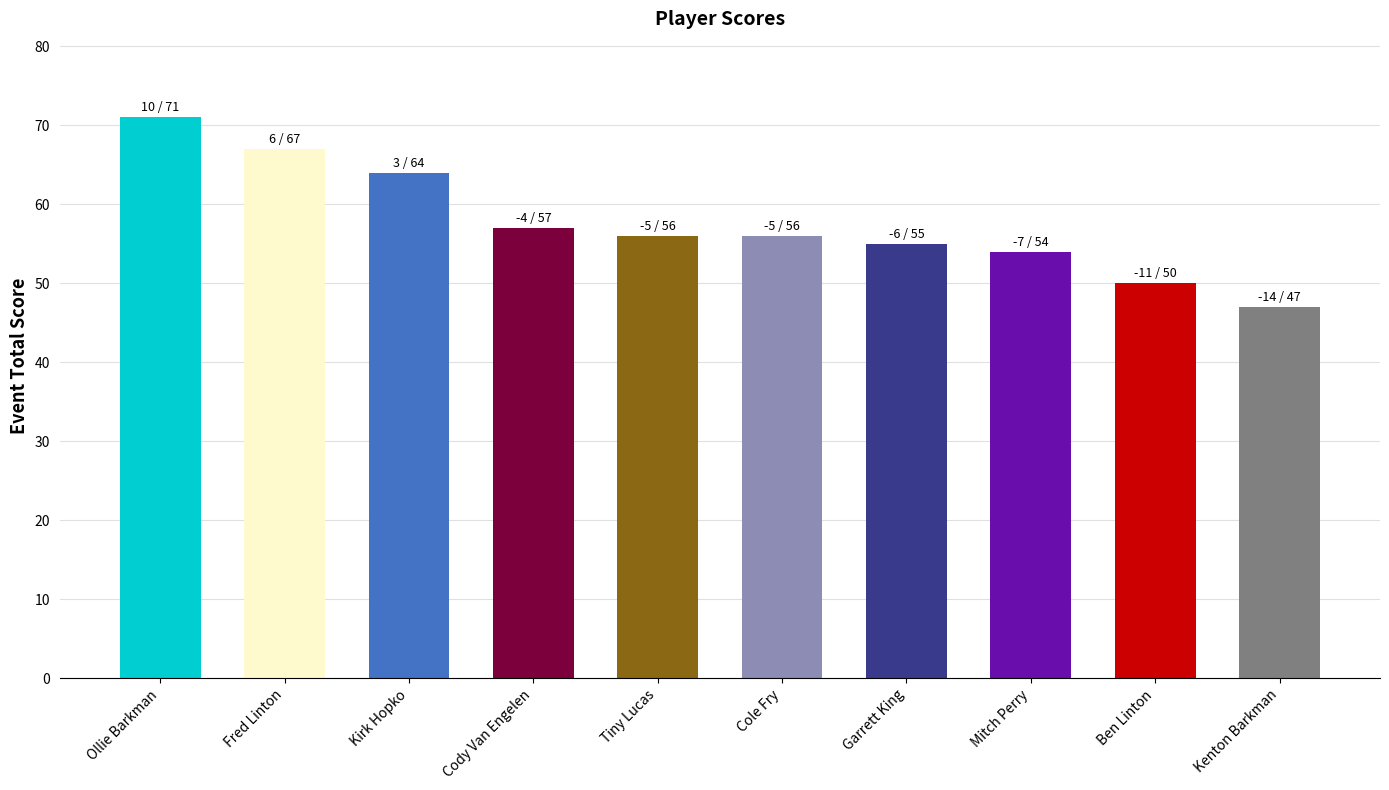

Which category has the highest value across all series?

Ollie Barkman